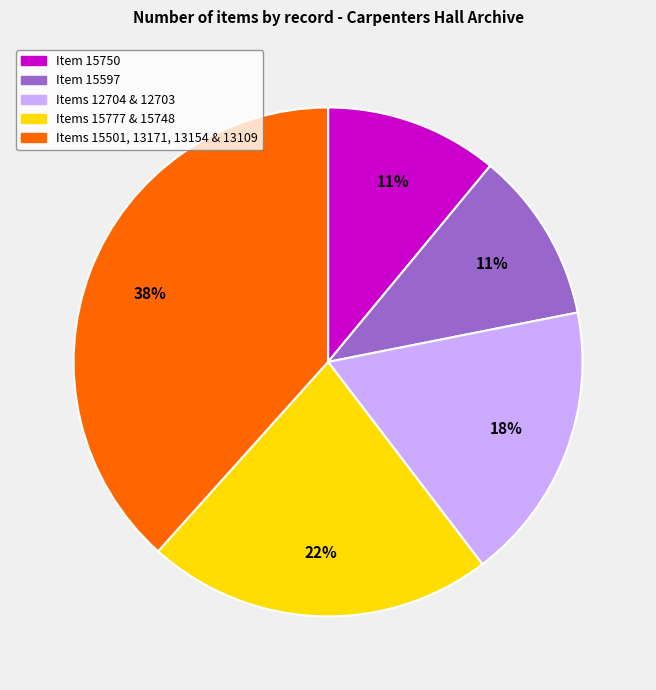

To the nearest percent, what is the difference between the largest and smallest slice percentages?

27%